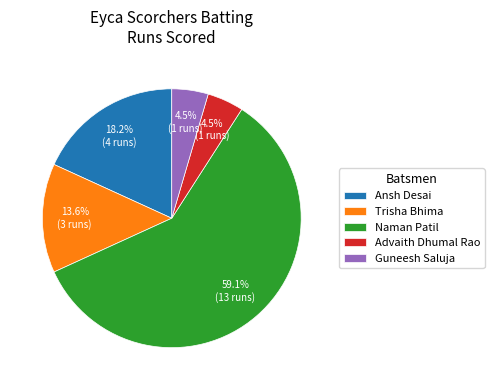

Which has a higher value, Ansh Desai or Naman Patil?

Naman Patil